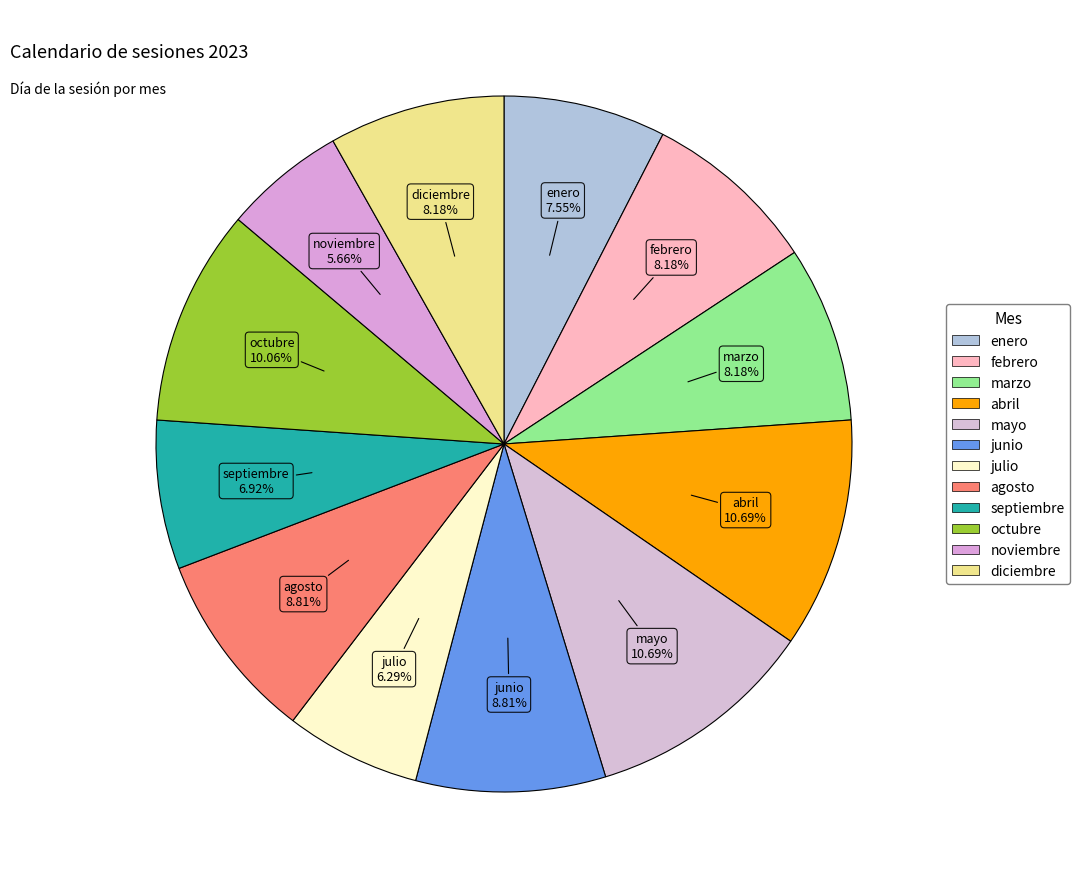

How much of the chart is everything except abril?

89.3%